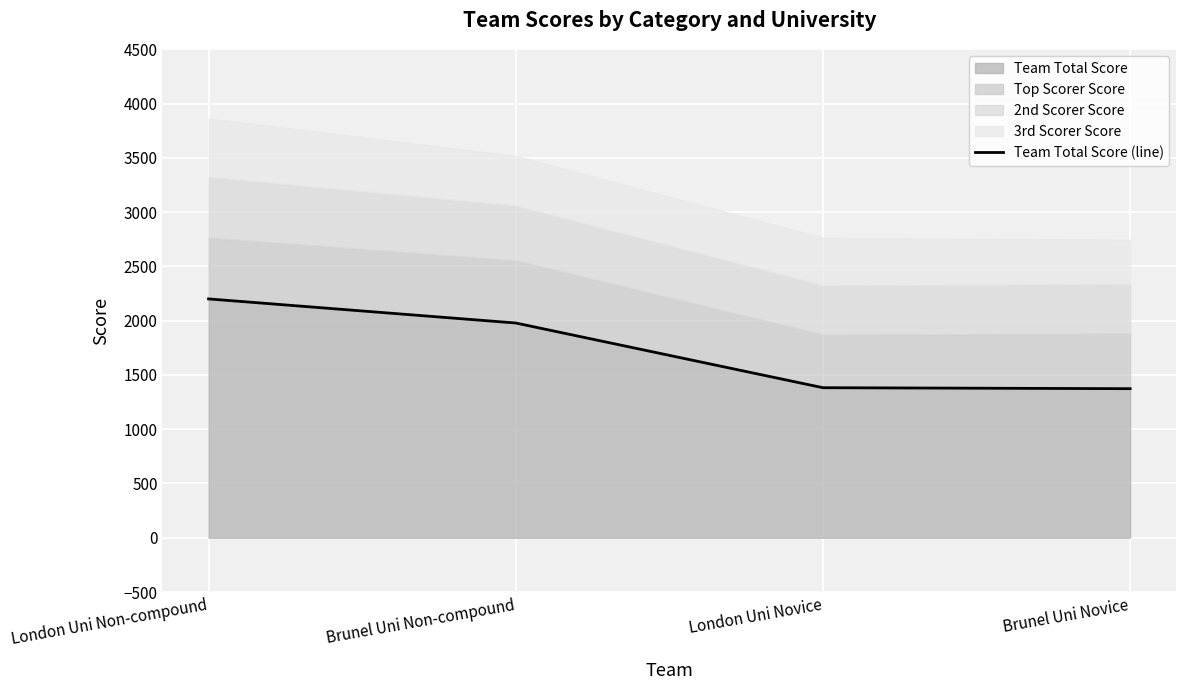

Read the value at Brunel Uni Novice, to the nearest 50.

1350